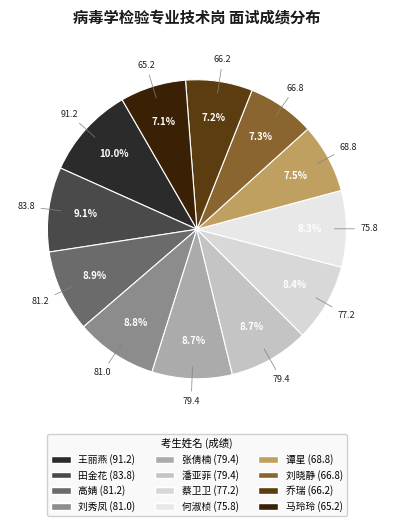

Count the number of slices in the pie.

12